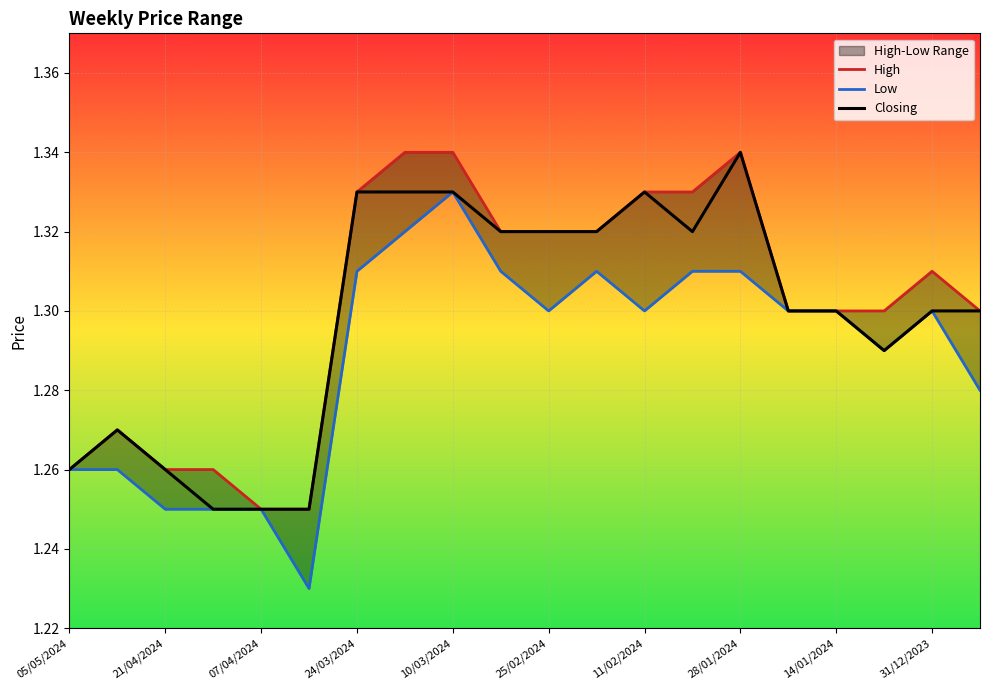

The value of Closing at 24/03/2024 is 0.7. True or false?

False